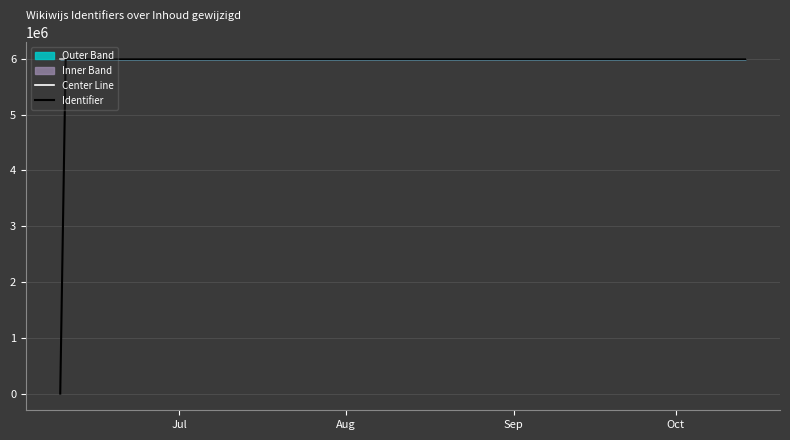

What is the highest value of the Center Line series?

5996306.5